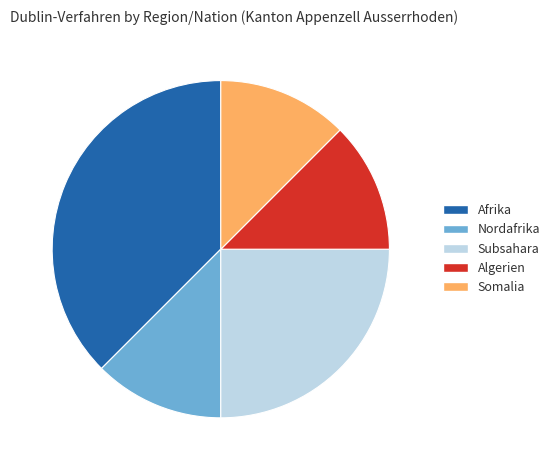

What is the largest slice in the pie chart?

Afrika